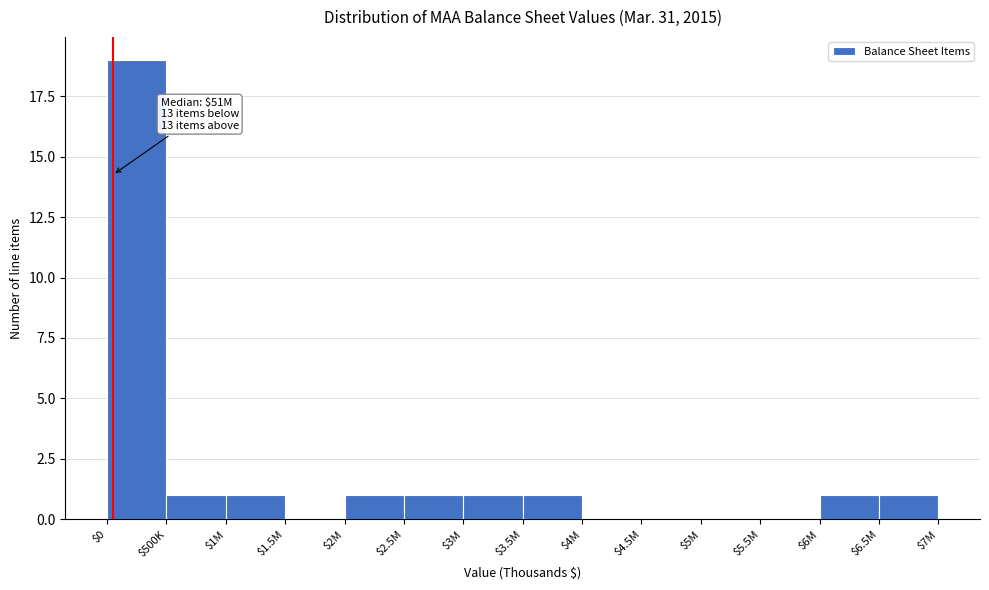

What is the sum of all values?

27